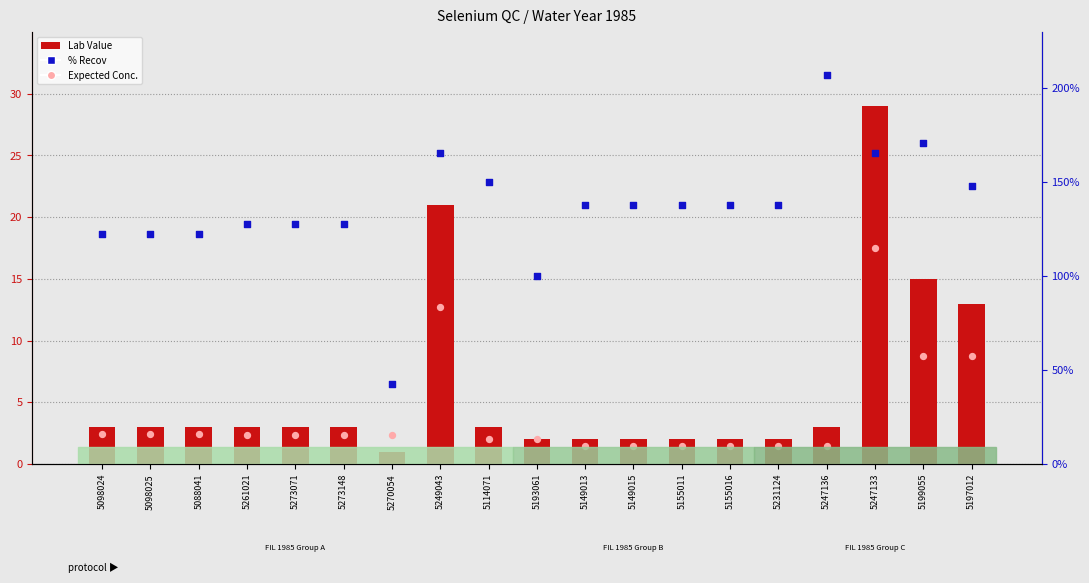

Which series reaches the minimum Y coordinate?

Lab Value